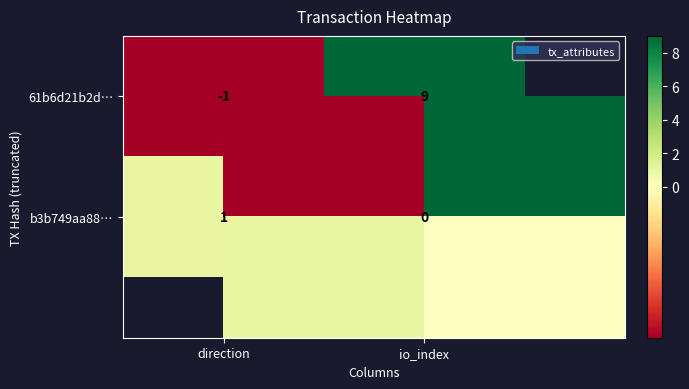

How many data points does each series have?

2